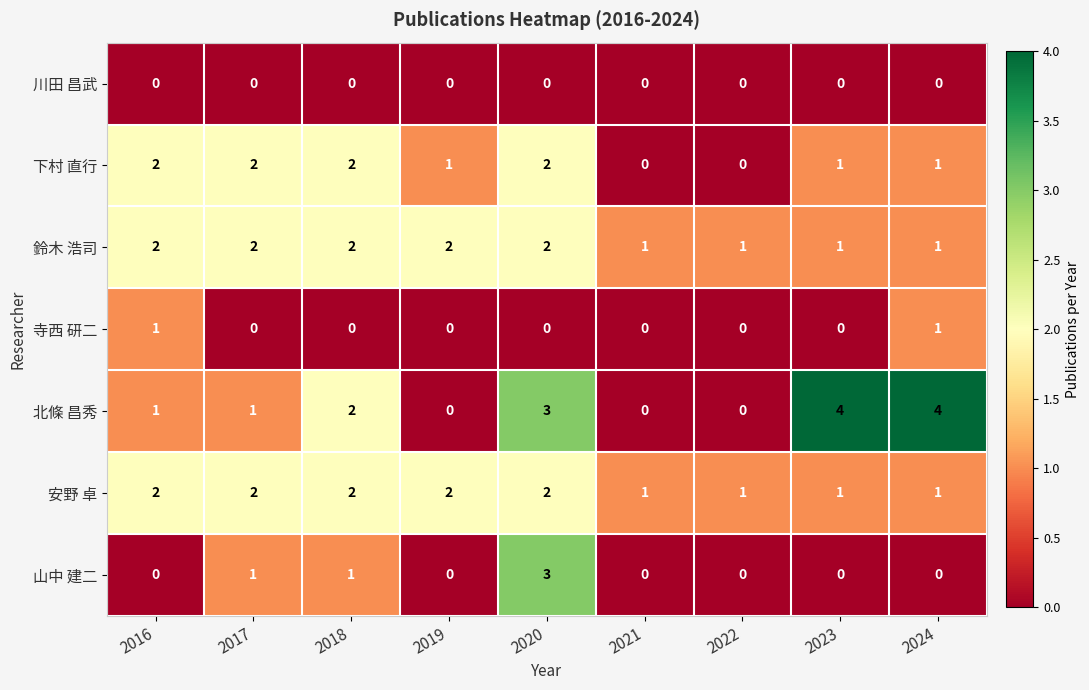

At how many categories does at least one series exceed 0?

9